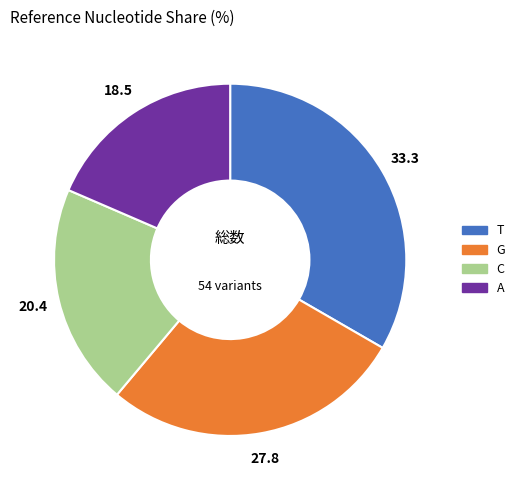

Do C and A together represent more than half of the pie?

No